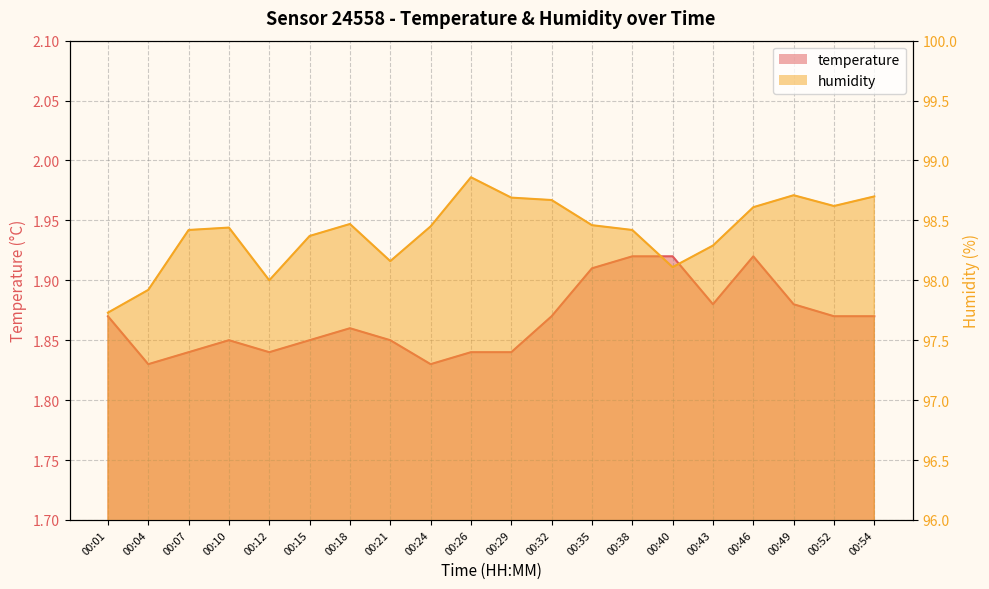

What is the difference between the maximum and minimum values in the humidity series?

1.1